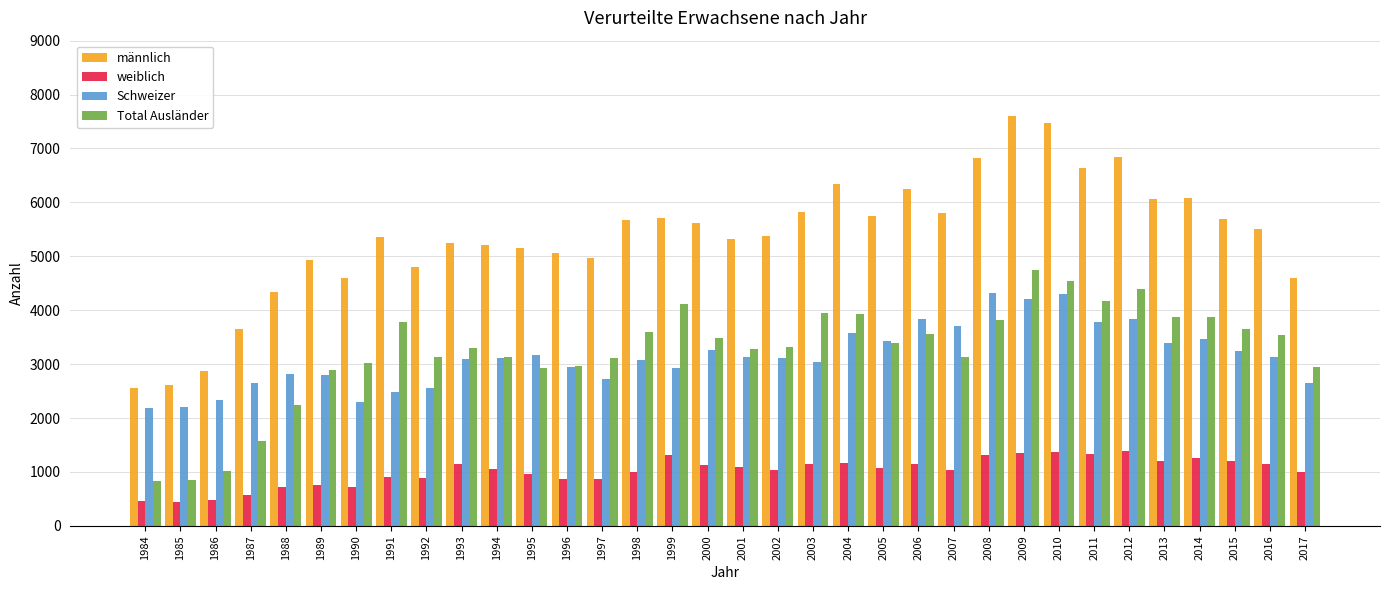

What is the difference between the maximum and minimum values in the männlich series?

5049